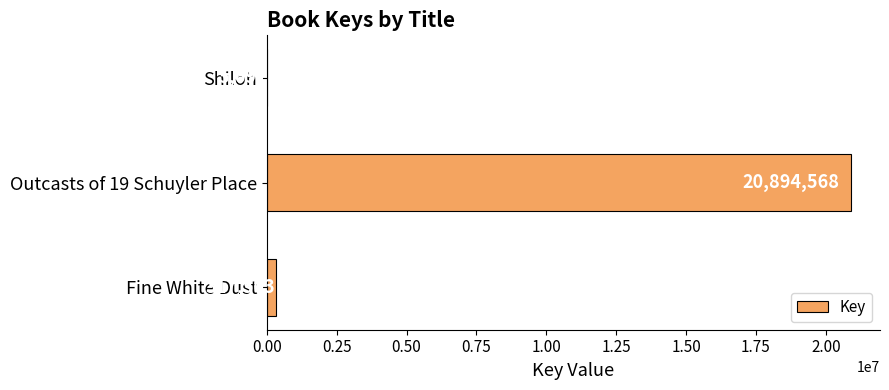

What is the ratio of the value at Fine White Dust to the value at Shiloh?

55.8